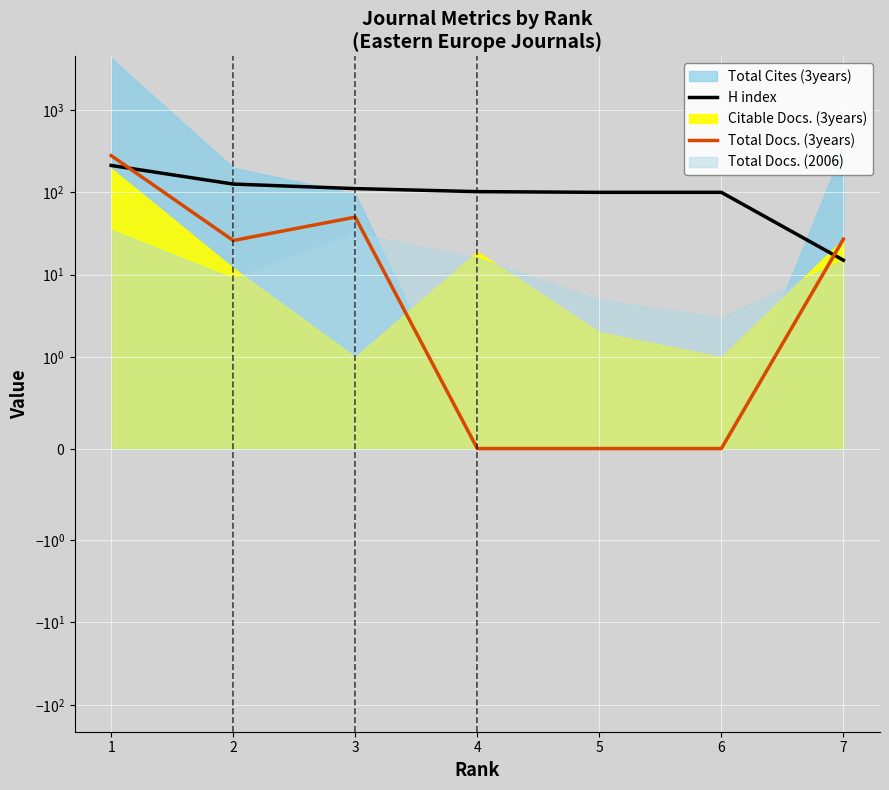

Is it true that Total Docs. (3years) equals 26 at 2?

True